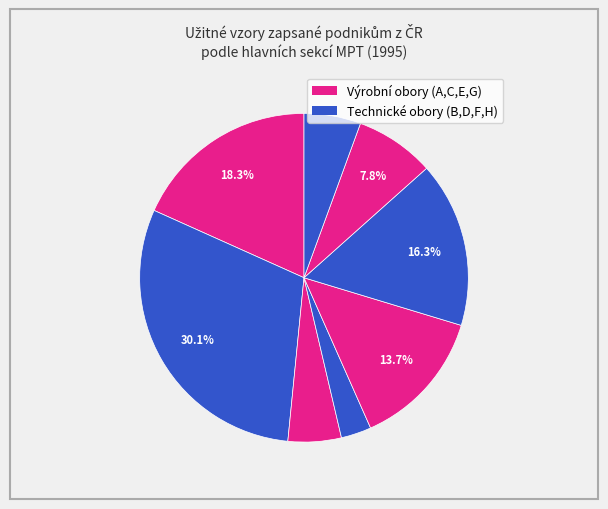

How many segments does this pie chart have?

8